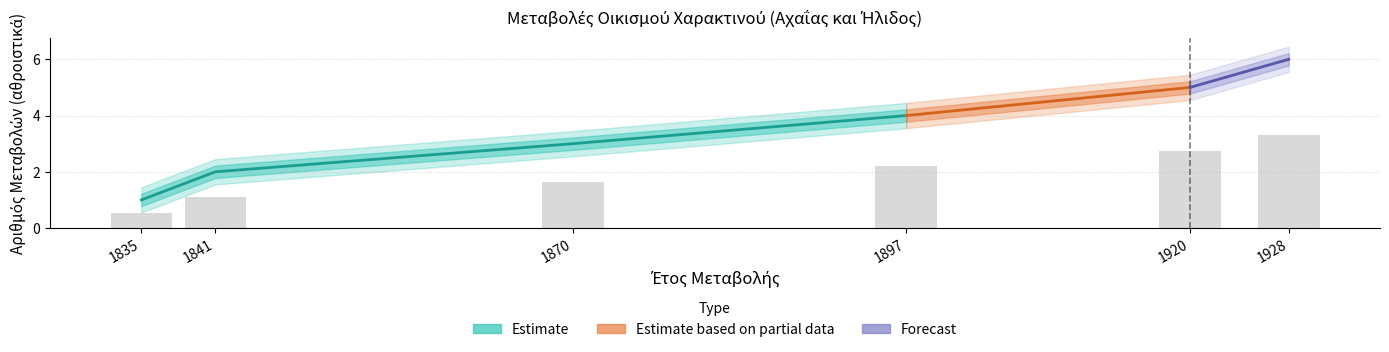

List the labels in order of value, largest first.

1928, 1920, 1897, 1870, 1841, 1835